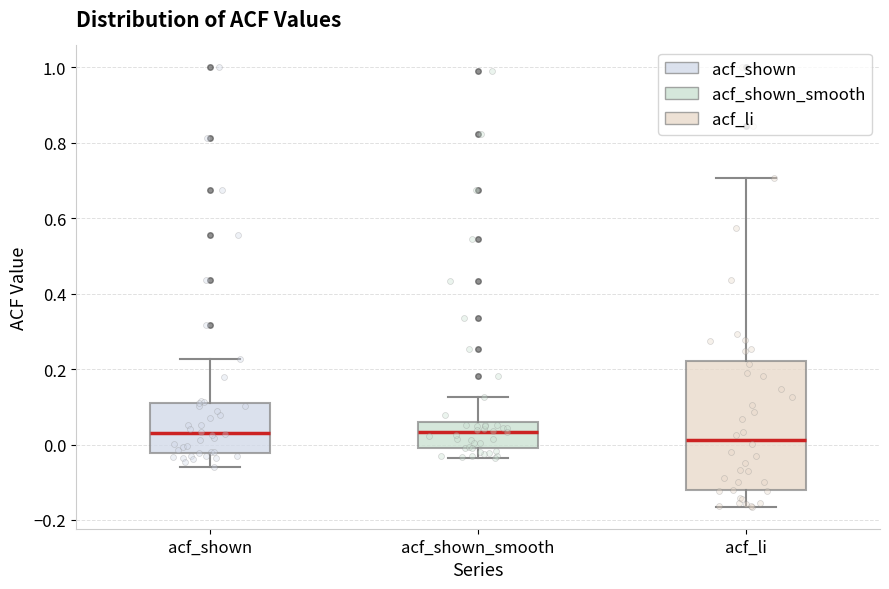

Where does the lower whisker of the box for acf_li end on the y-axis? The values are not printed on the chart, so give them approximately, as read against the axis.

-0.16